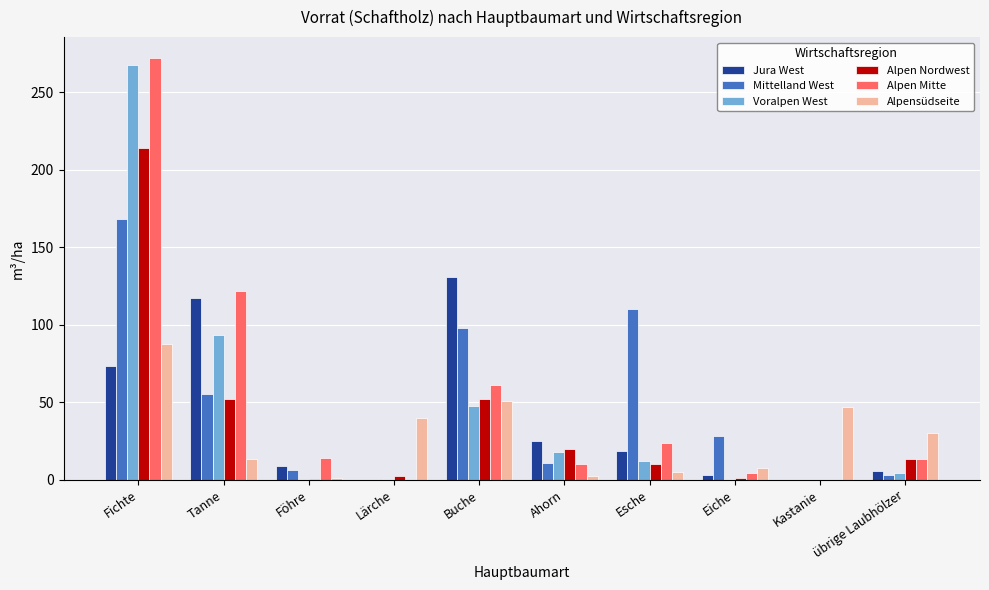

Which category has the highest value in the Alpensüdseite series?

Fichte